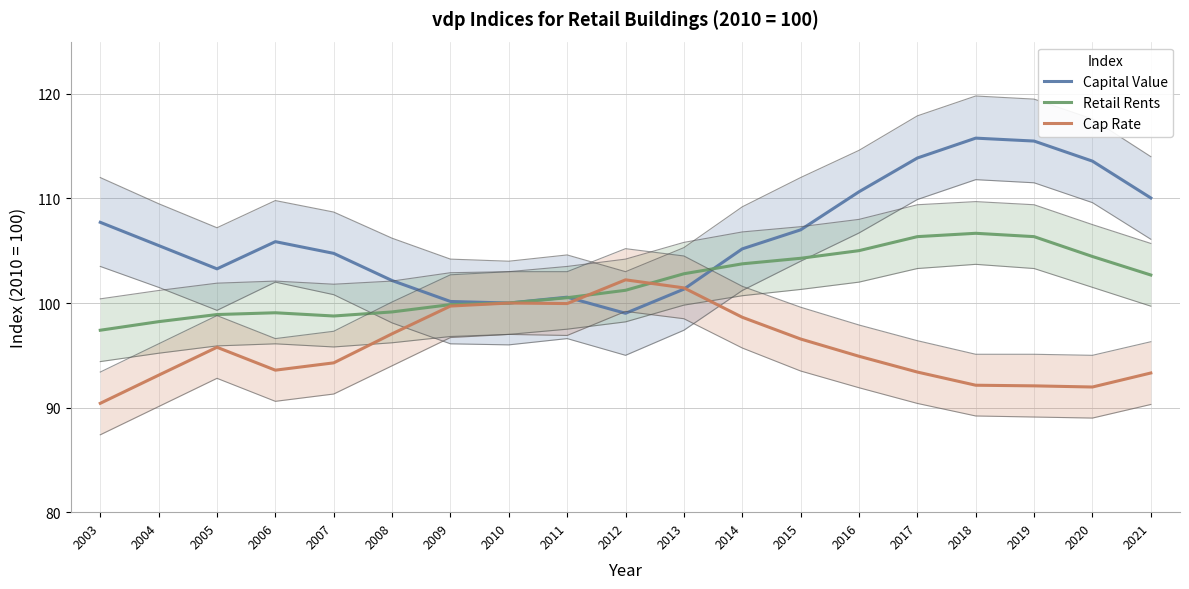

The Capital Value series shows 181.7 at 2006. True or false?

False